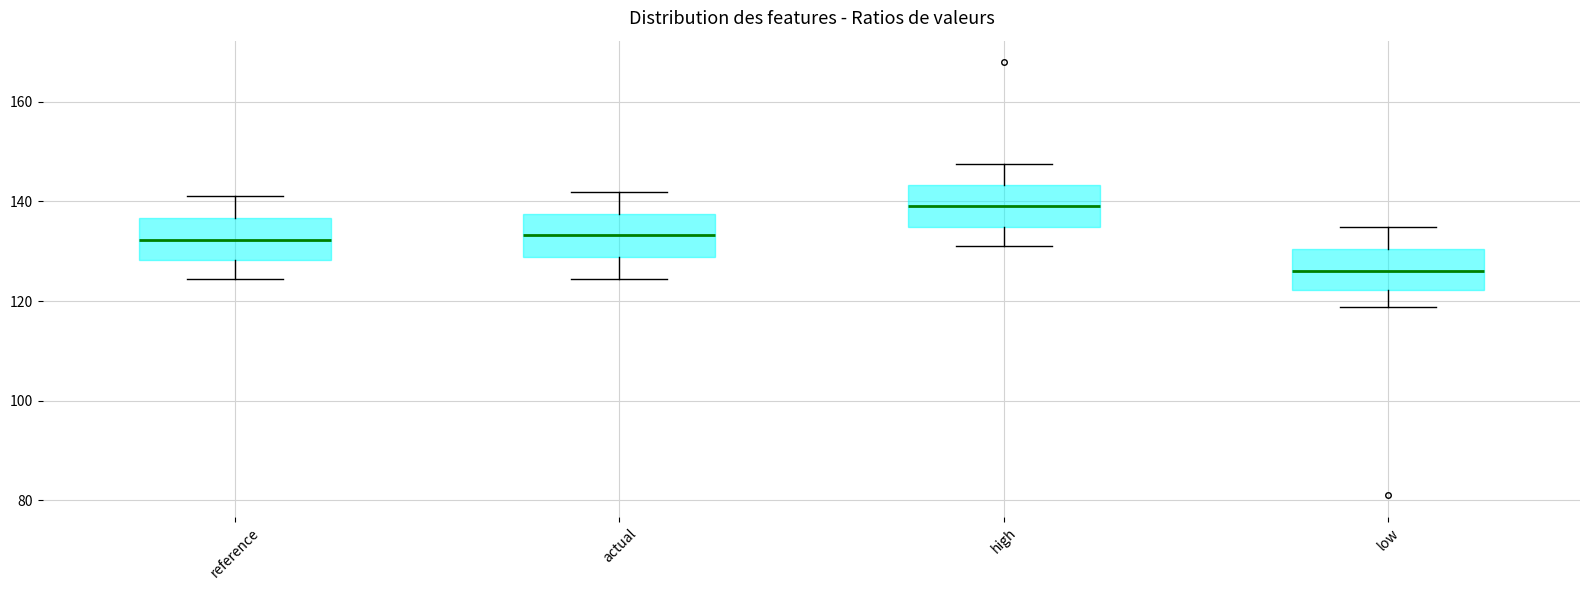

Which box's median line is the lowest?

low